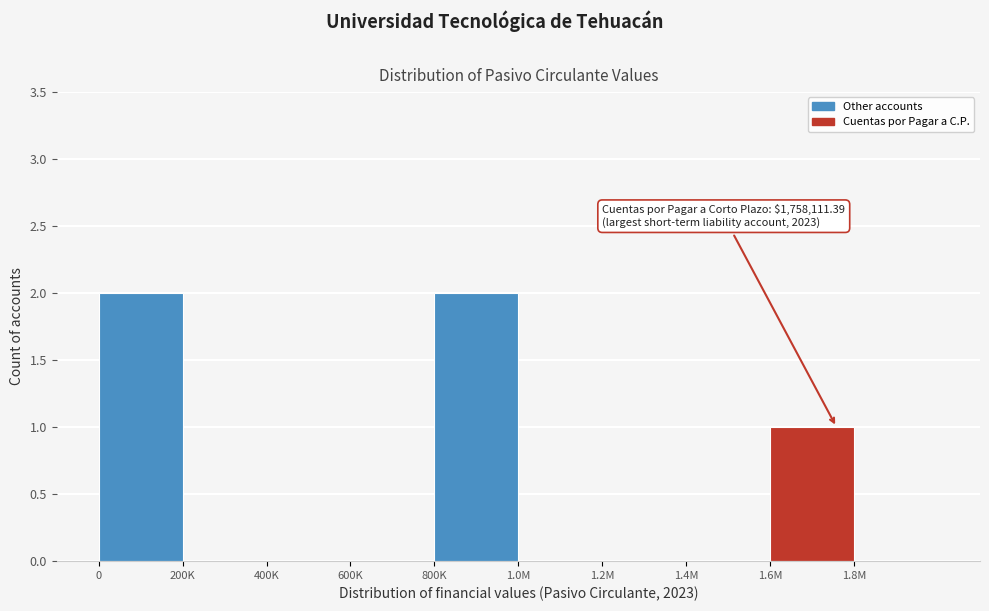

Reading left to right, what are all the values shown in this chart?

0=2	200K=0	400K=0	600K=0	800K=2	1.0M=0	1.2M=0	1.4M=0	1.6M=1	1.8M=0